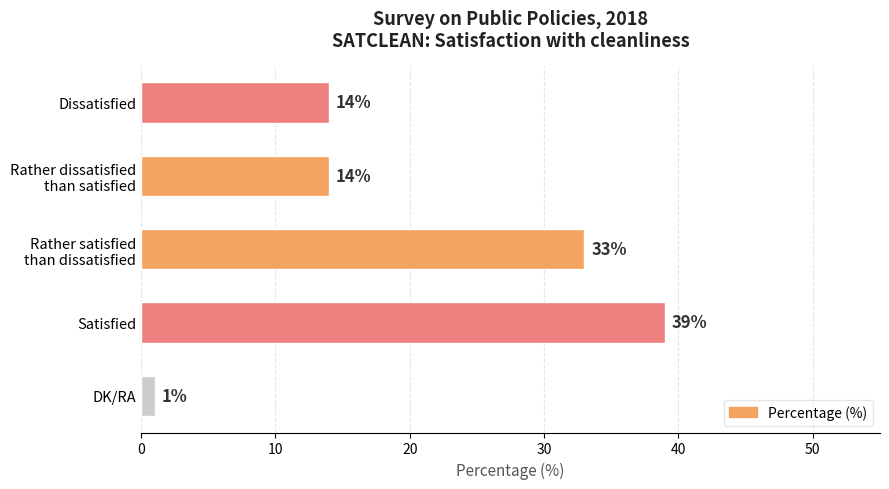

What is the smallest value displayed?

1